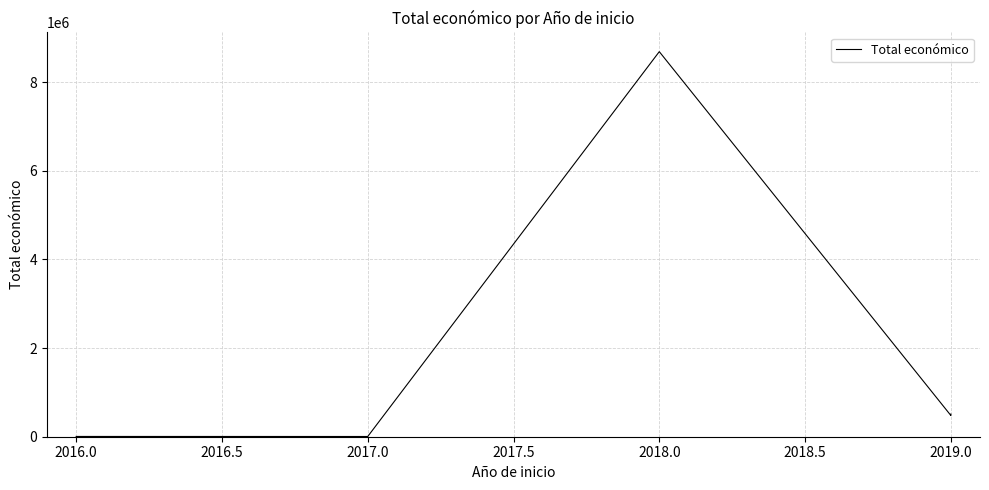

Is it true that the value at 2017.0 is 5000?

True